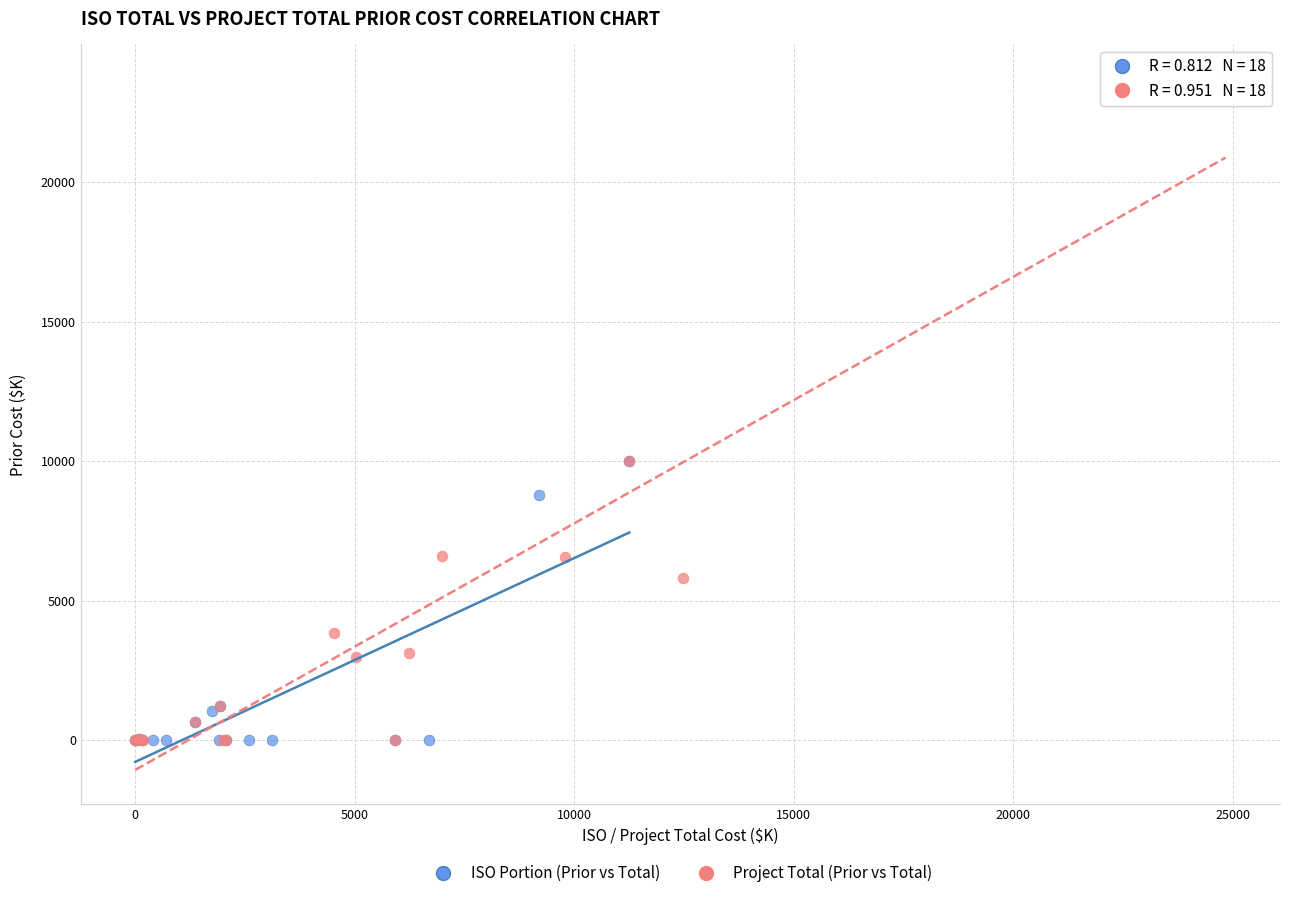

Which series has the widest spread of Y values?

Project Total (Prior vs Total)